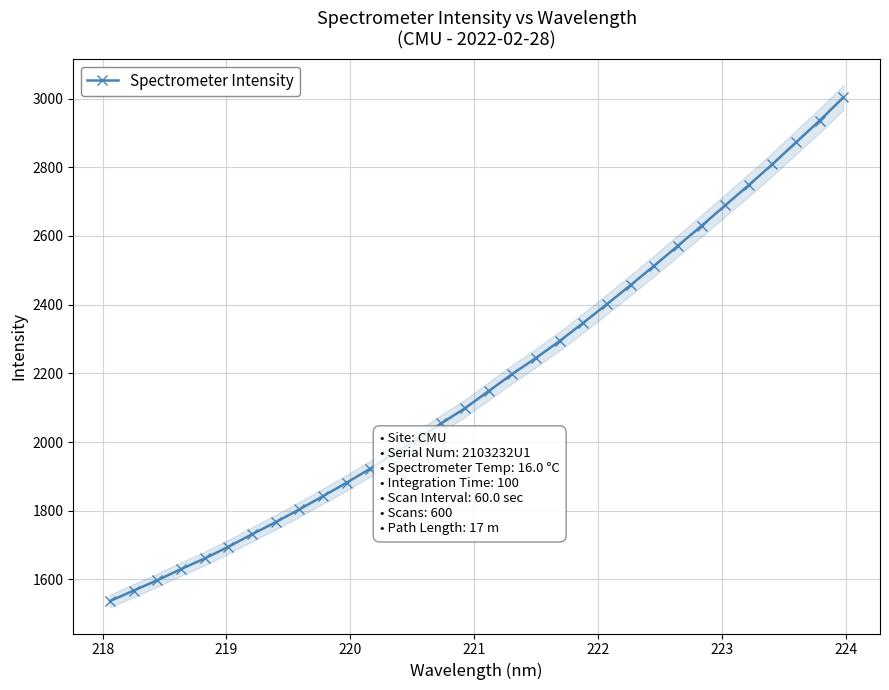

How many lines are shown in the chart?

1